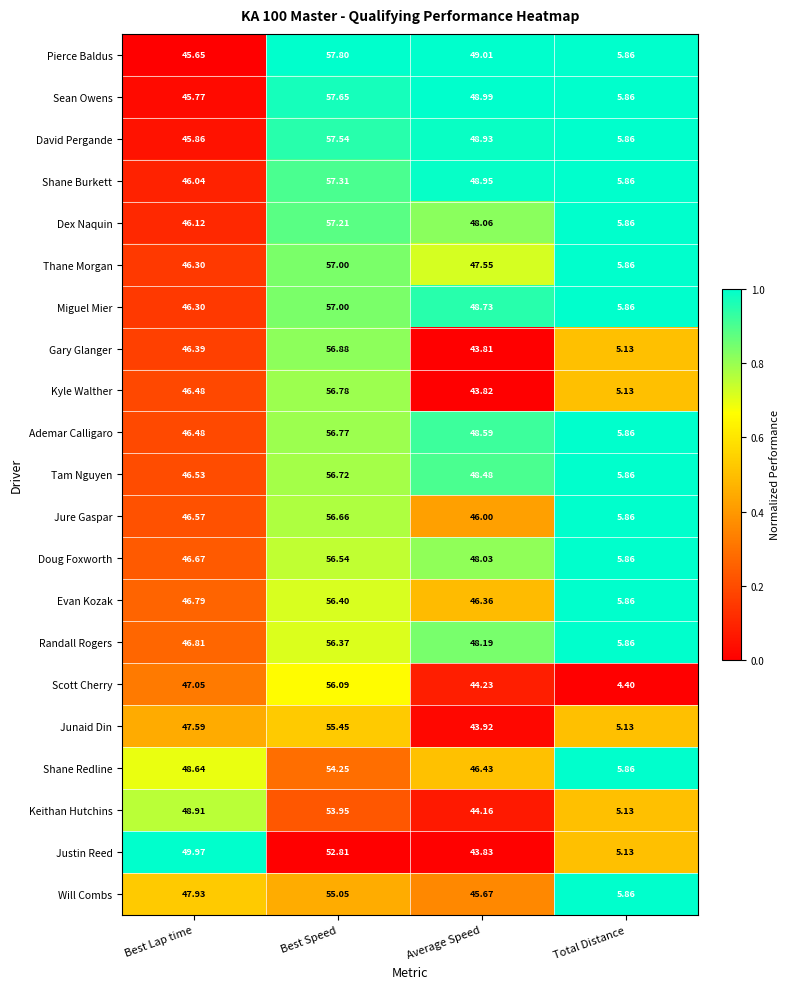

List the labels in order of Tam Nguyen value, smallest first.

Total Distance, Best Lap time, Average Speed, Best Speed